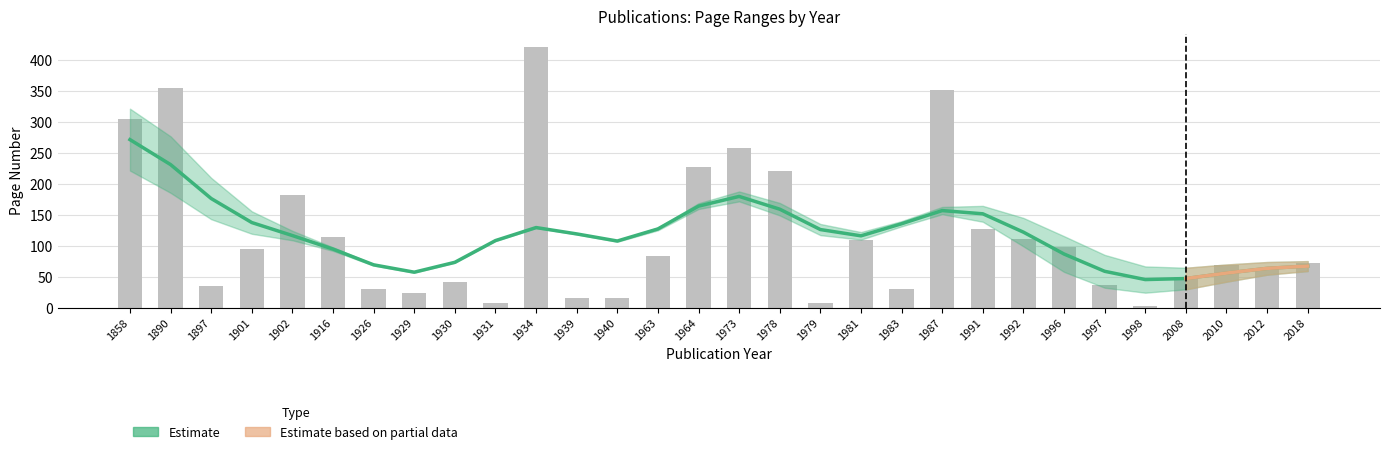

Count the number of data series in this chart.

2